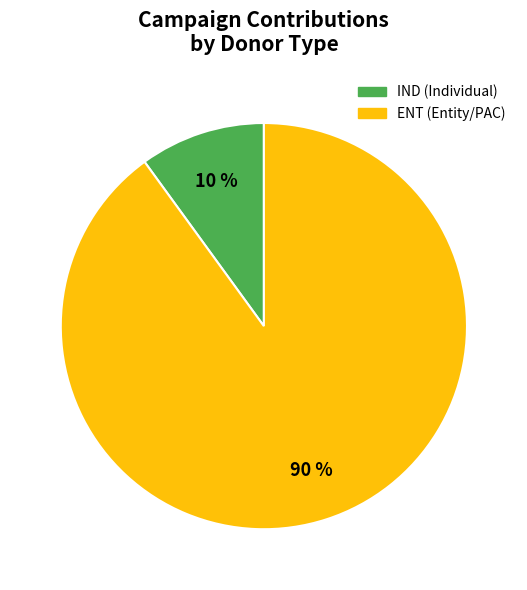

To the nearest percent, what percentage of the pie is IND (Individual)?

10%